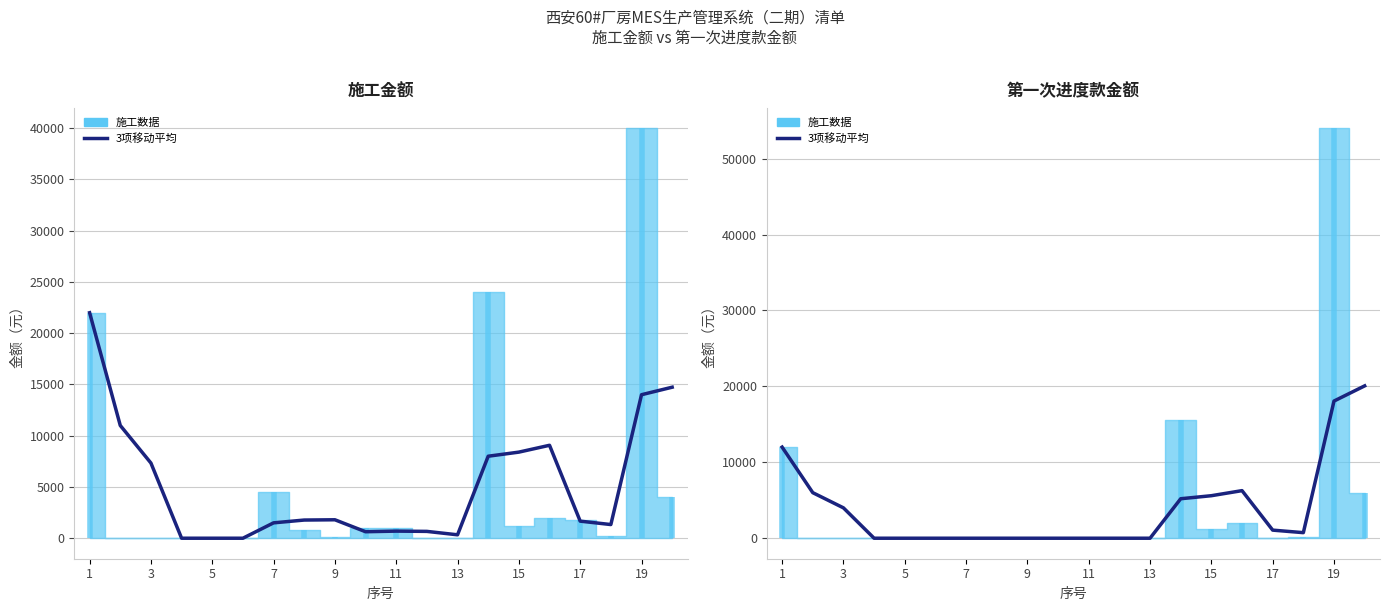

True or false: the data shows 8517.6 at 7.

False